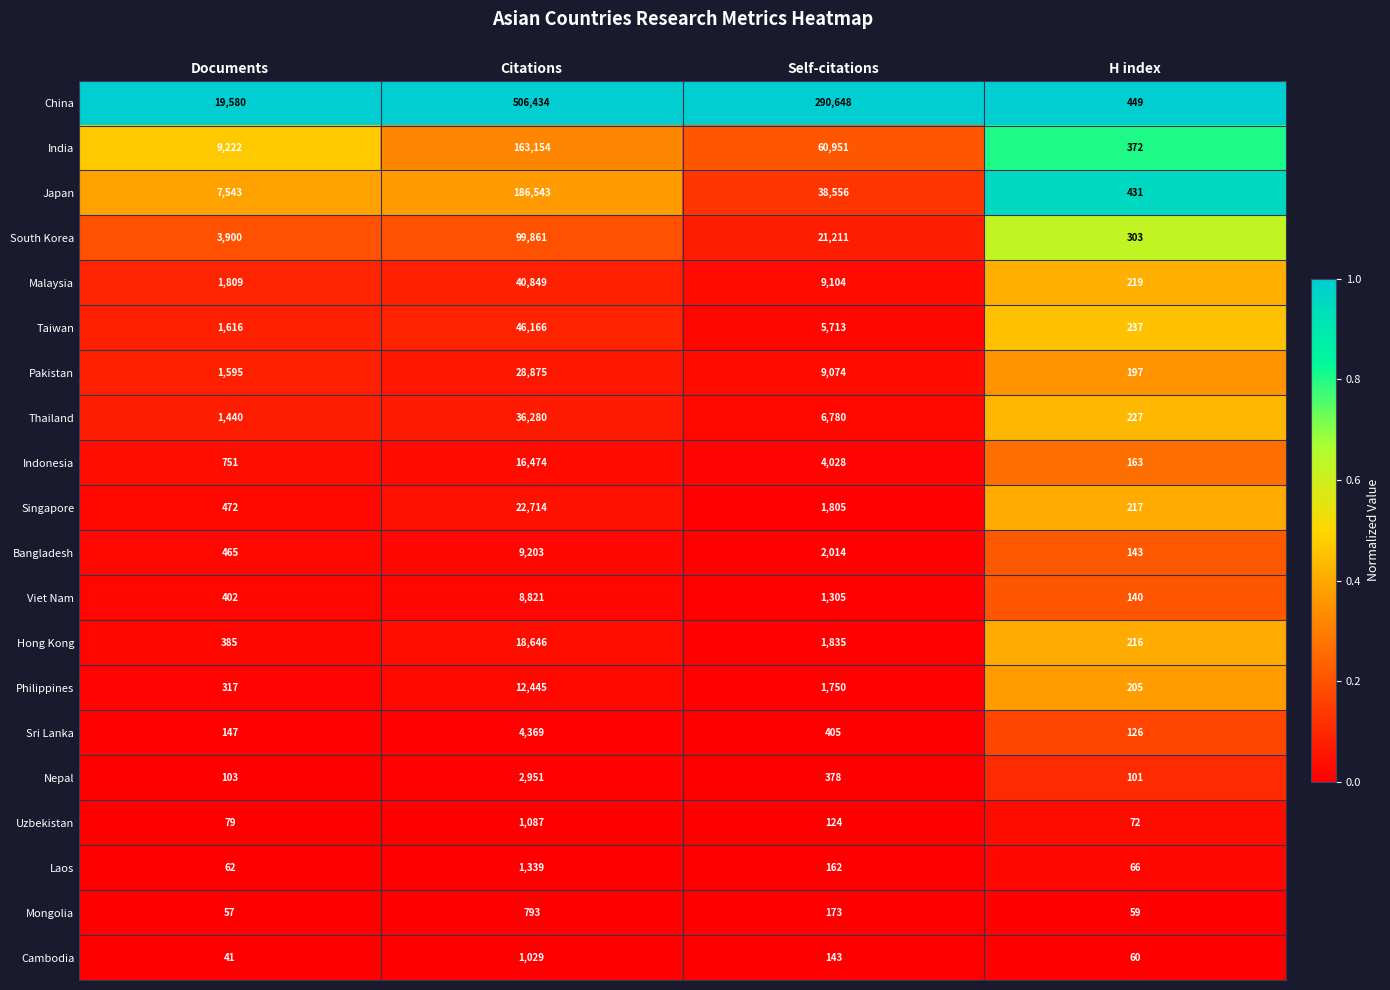

Is the value of Taiwan at Citations greater than the value of Viet Nam at H index?

Yes